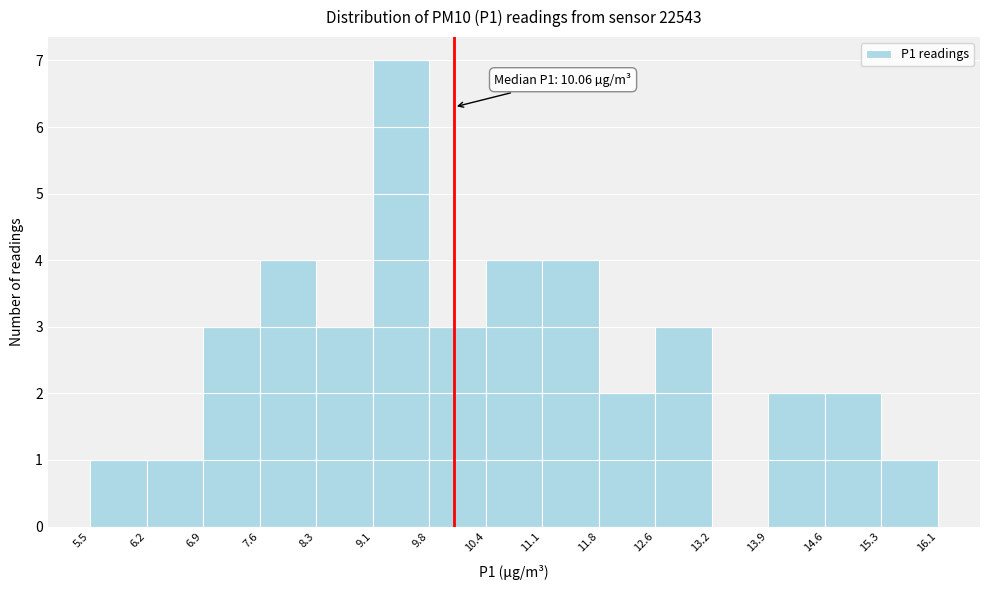

Which range on the x-axis has the tallest bar?

9.1 to 9.8